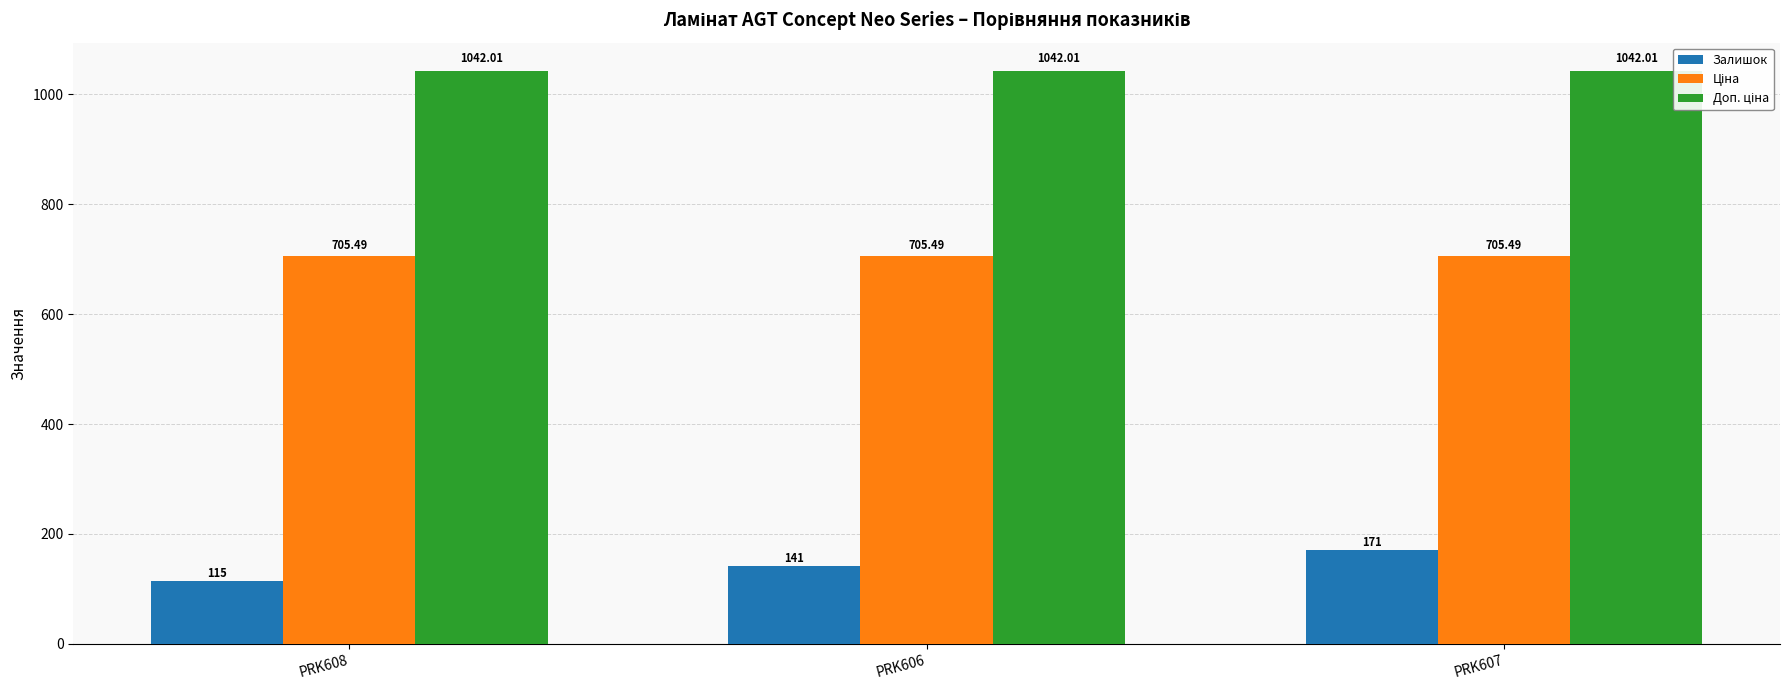

What is the total value across all series at PRK606?

1888.5